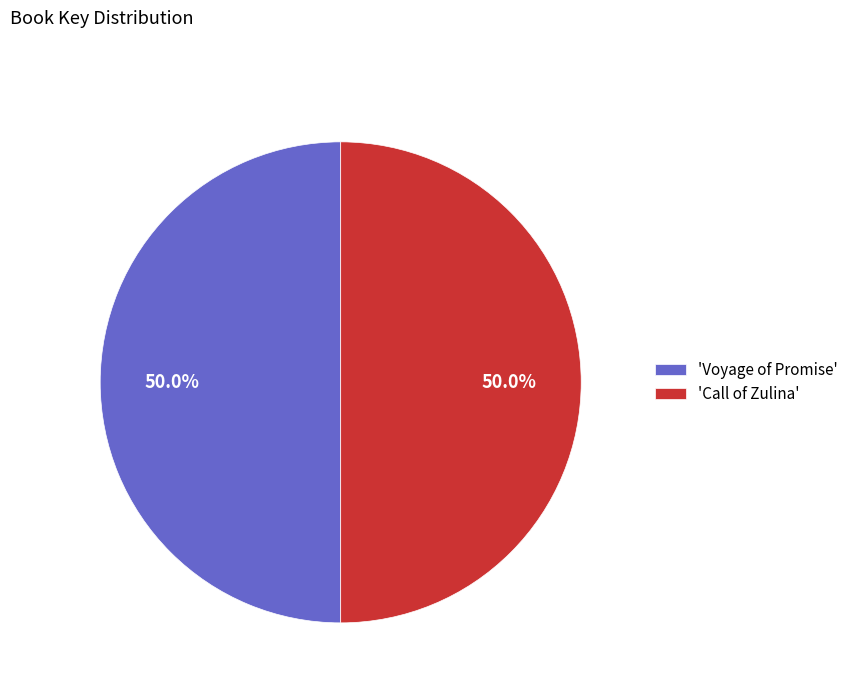

Approximately how many times larger is the value at 'Voyage of Promise' compared to 'Call of Zulina'?

1.0